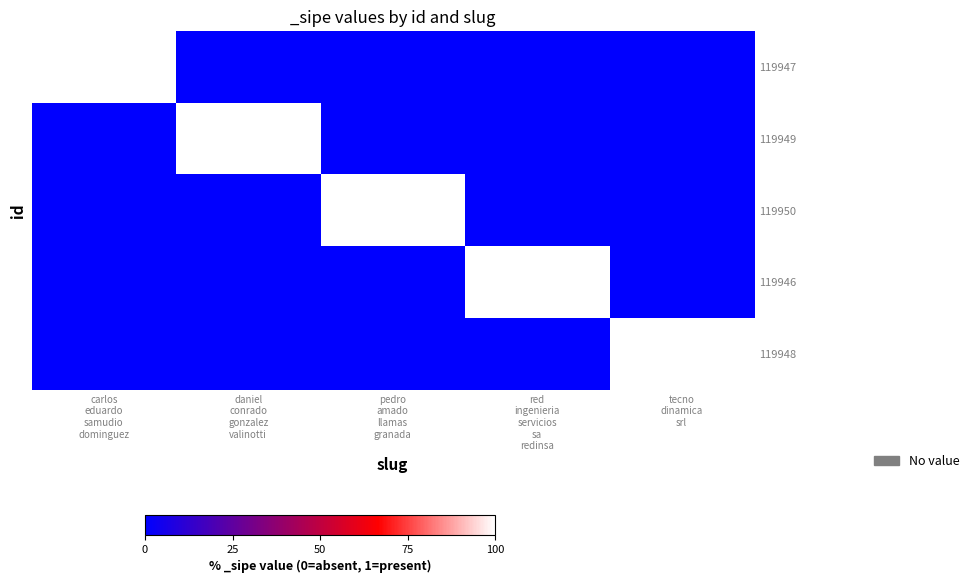

What is the difference between the highest and lowest values at pedro
amado
llamas
granada?

1